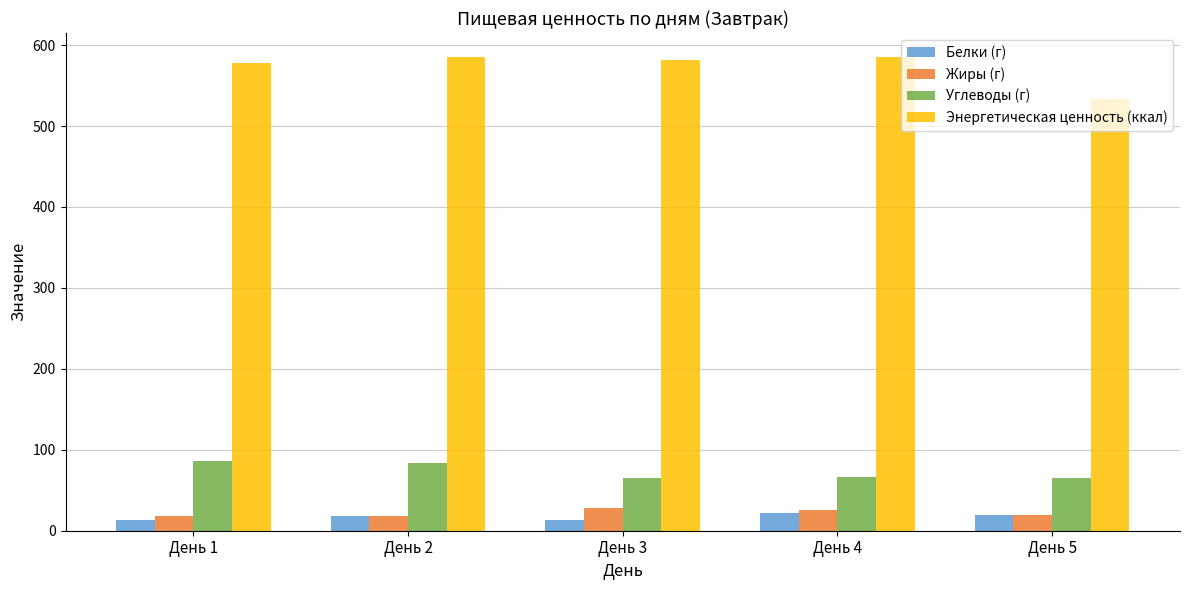

What is the highest value of the Энергетическая ценность (ккал) series?

585.7